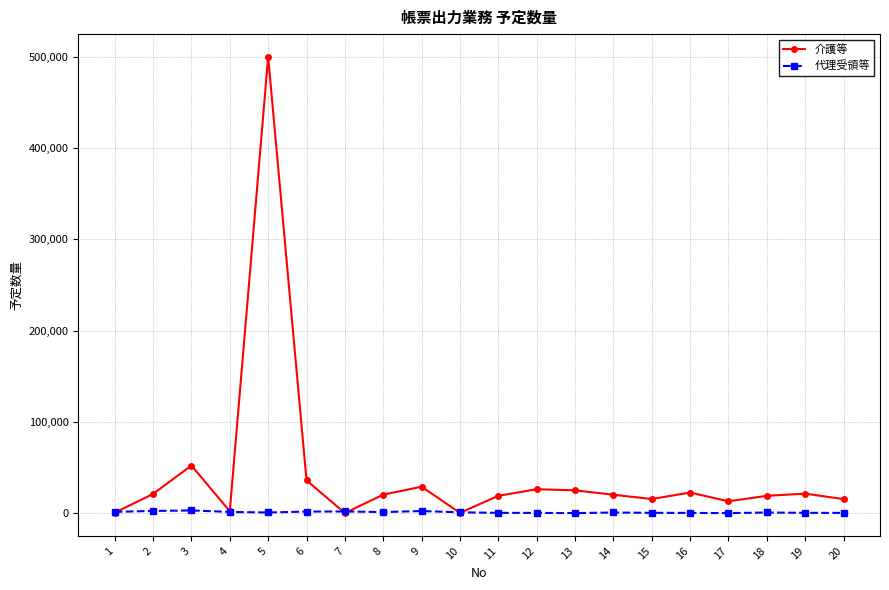

Which series has the largest range (max minus min)?

介護等